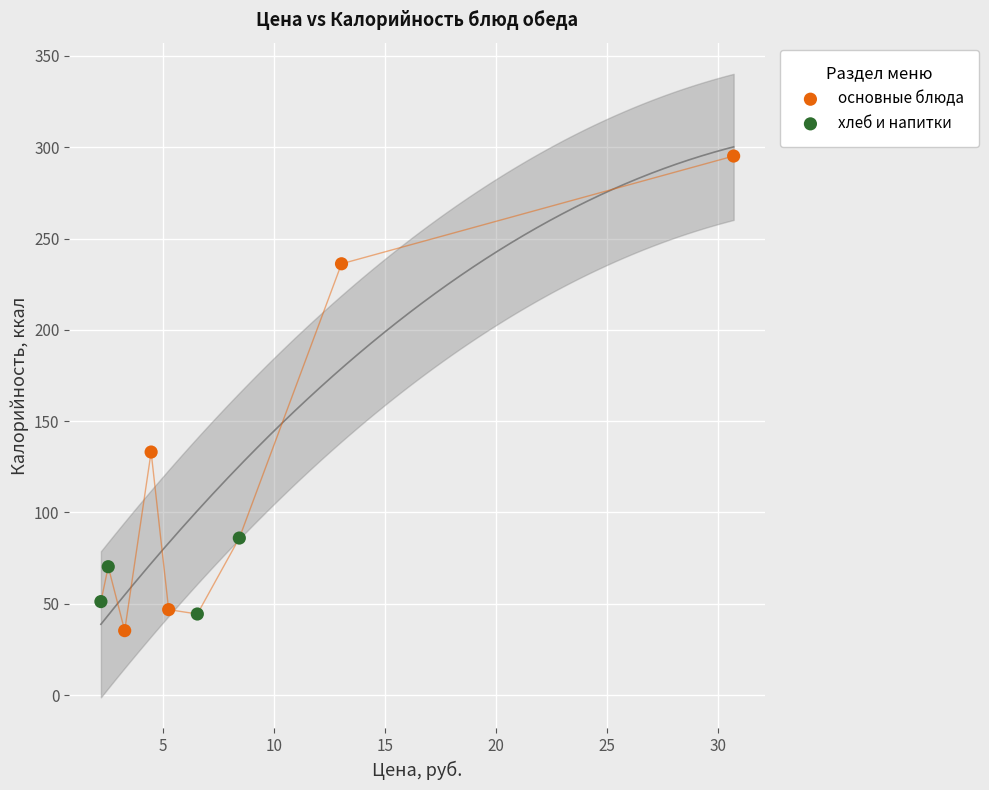

What are all the series names shown in the legend?

основные блюда, хлеб и напитки